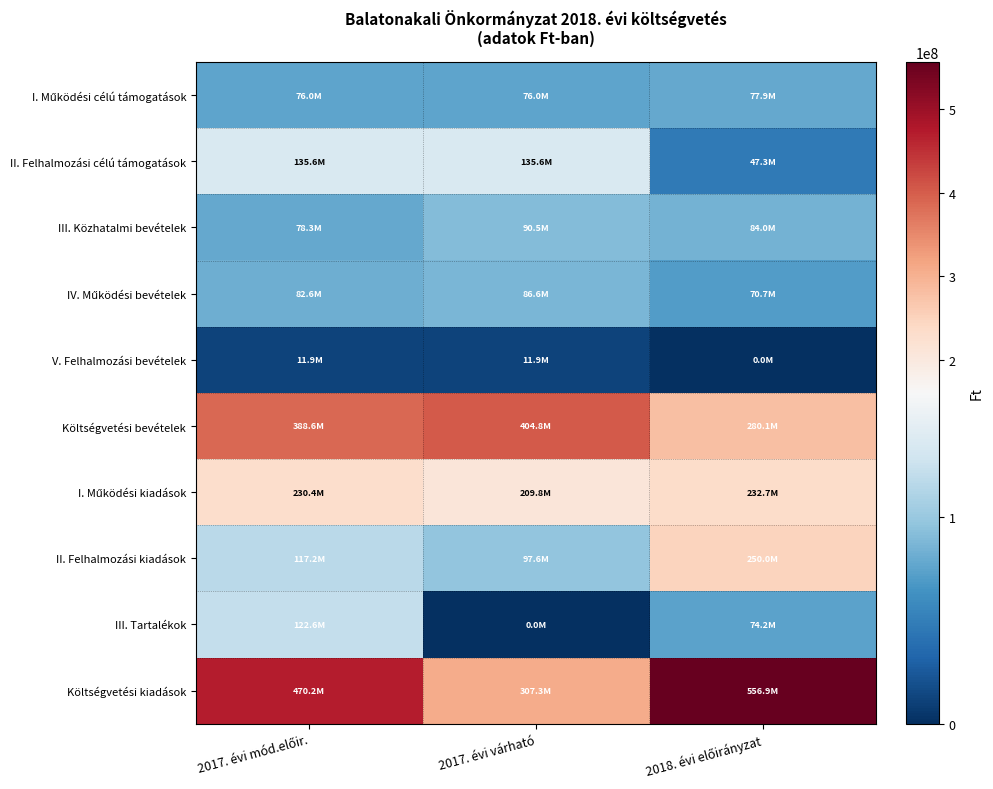

Rank the series by their maximum value, from lowest to highest.

V. Felhalmozási bevételek, I. Működési célú támogatások, IV. Működési bevételek, III. Közhatalmi bevételek, III. Tartalékok, II. Felhalmozási célú támogatások, I. Működési kiadások, II. Felhalmozási kiadások, Költségvetési bevételek, Költségvetési kiadások